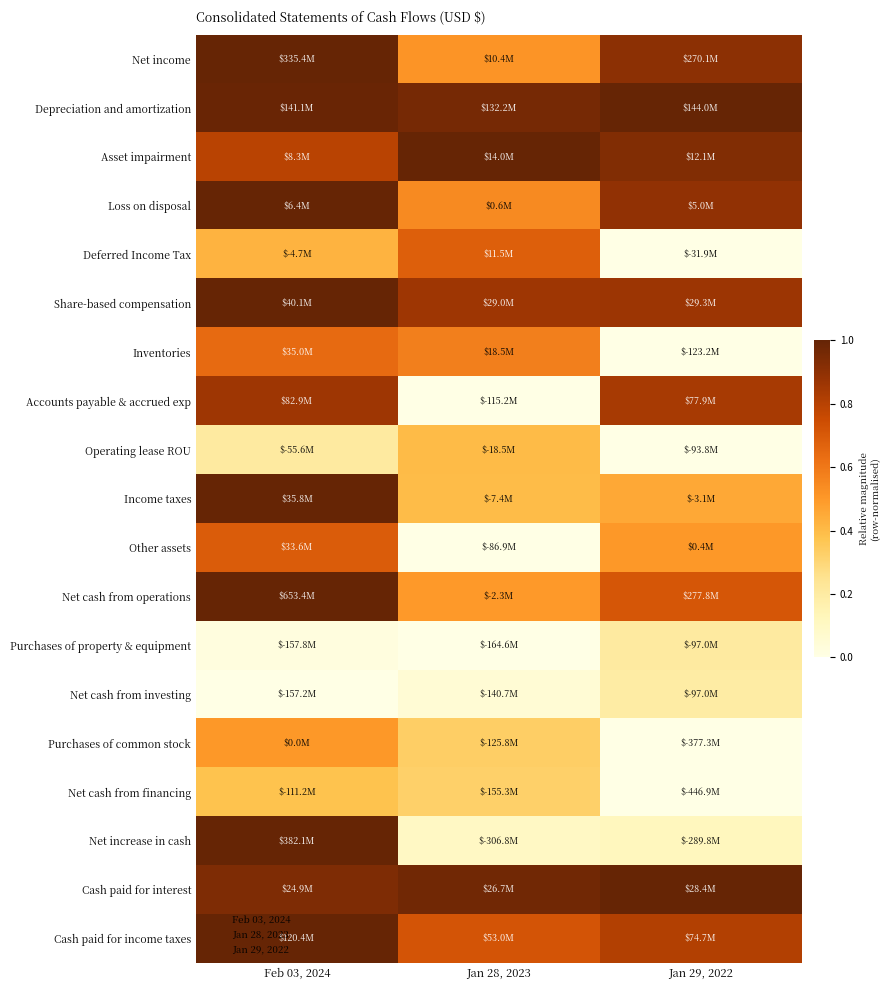

How many distinct data groups are displayed?

19